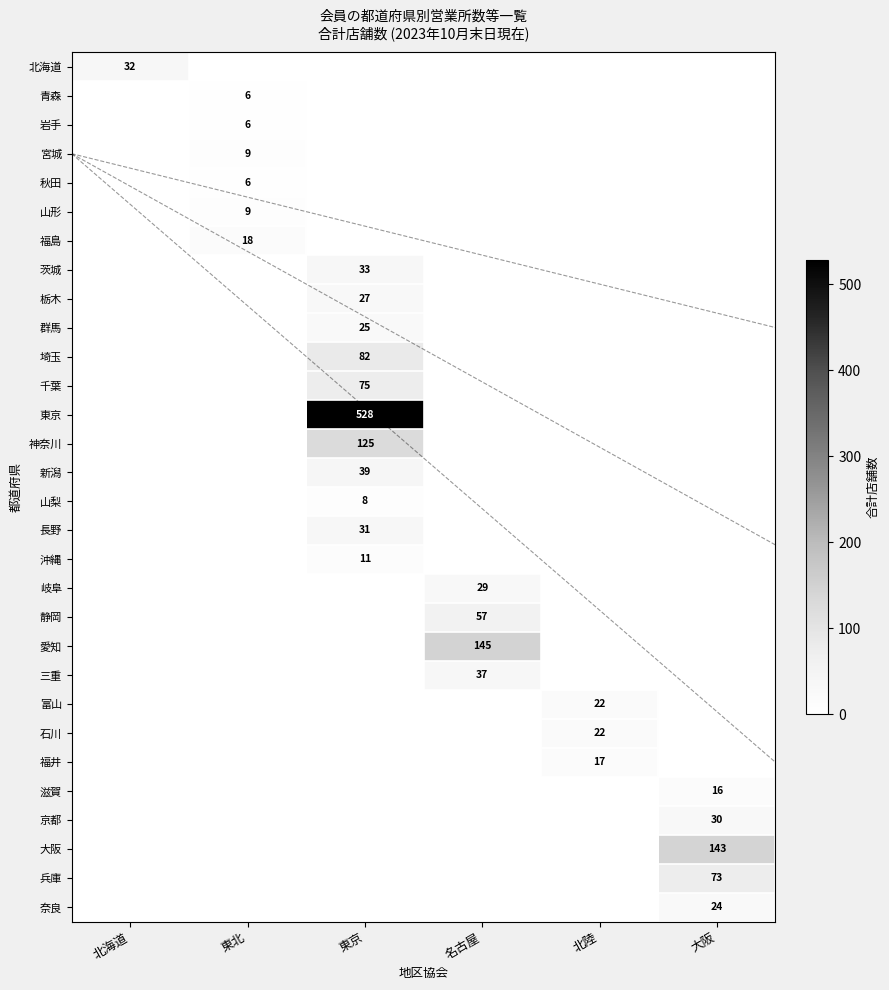

At which category is the sum across all series the highest?

東京